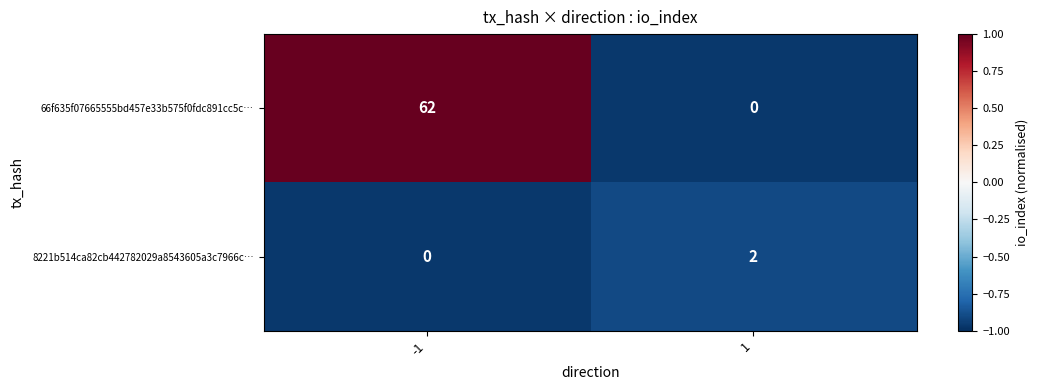

What is the greatest value displayed?

62